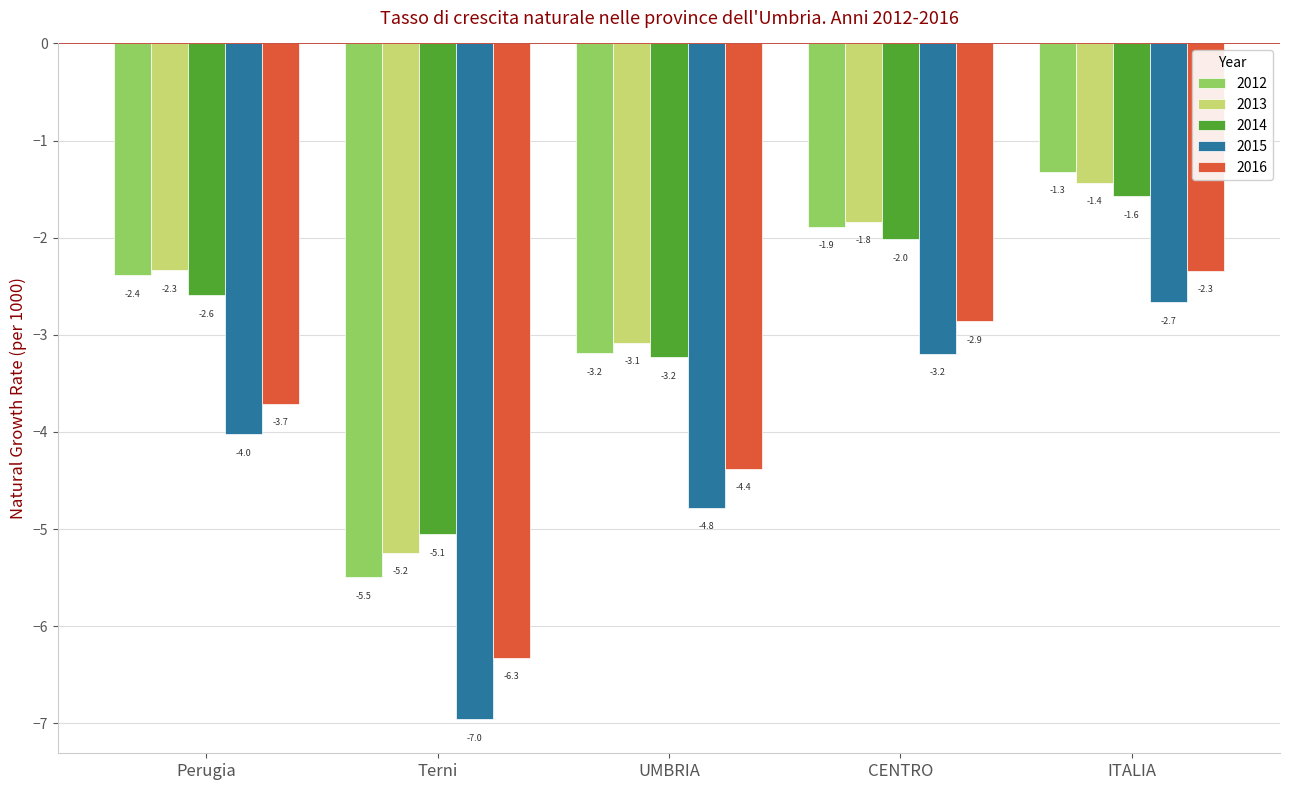

How many groups of bars are there?

5